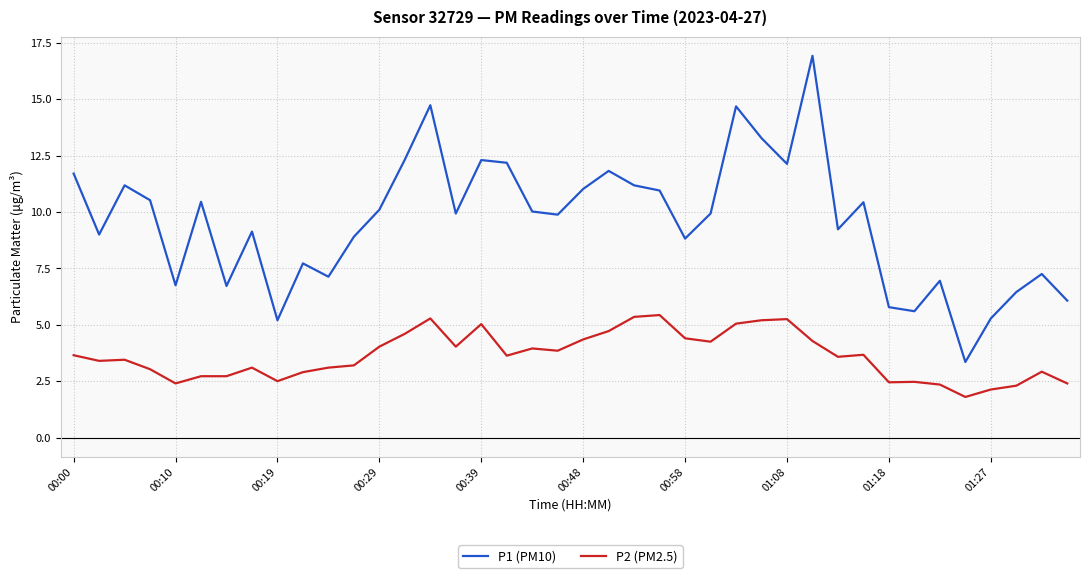

Which series has the largest total across all categories?

P1 (PM10)